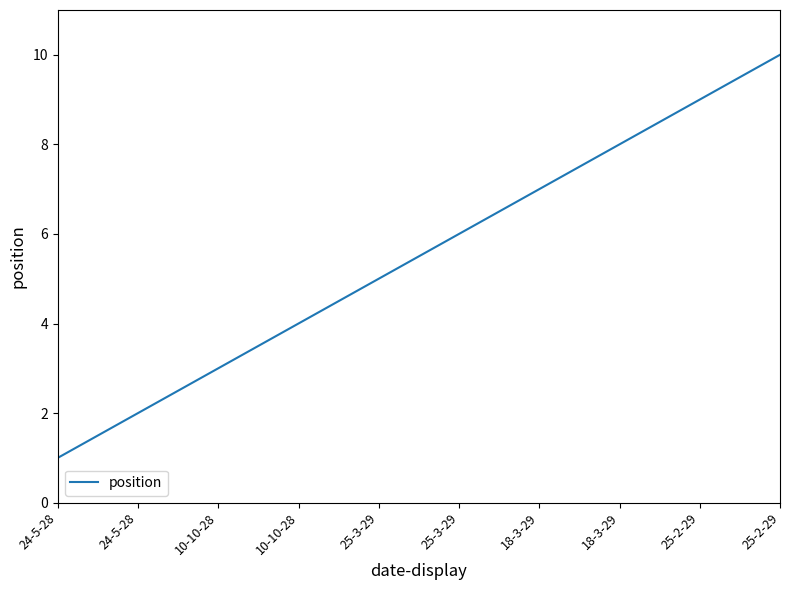

How many values are between 3 and 8?

6